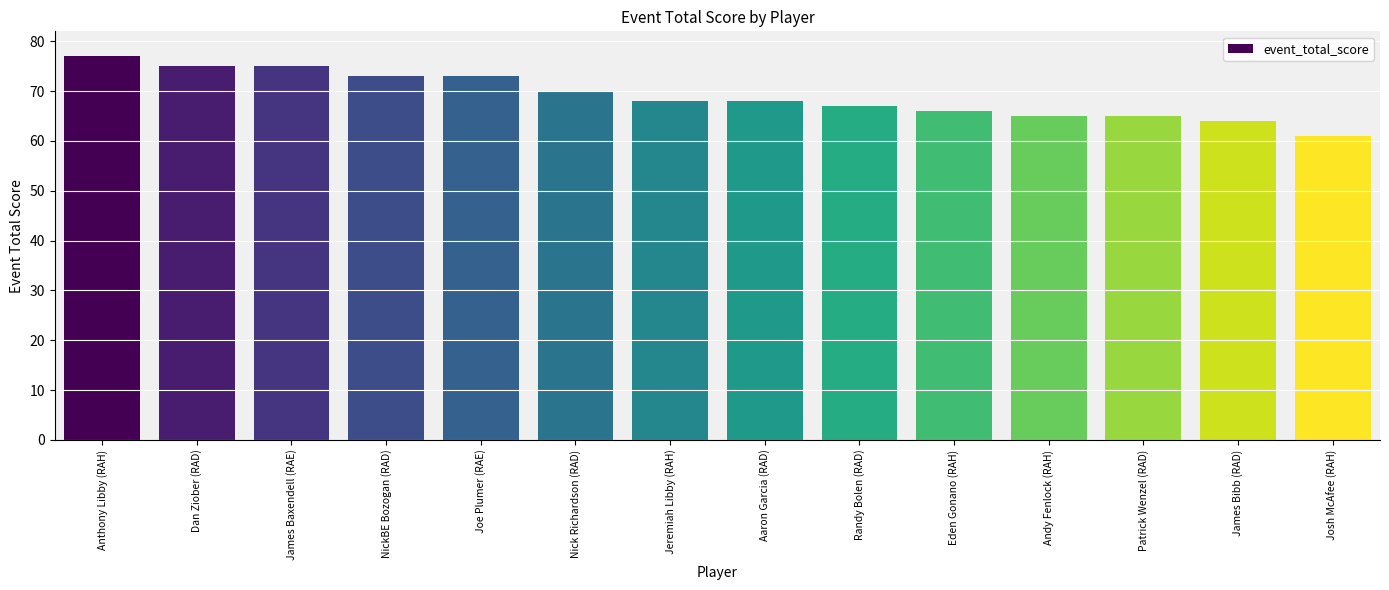

Are the bars horizontal?

No